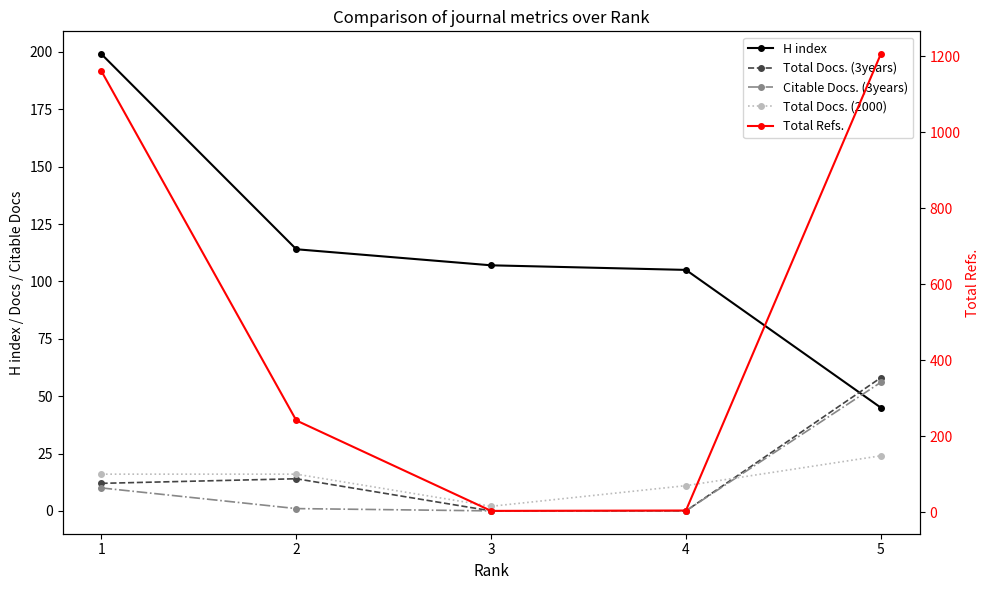

Reading left to right, extract all data points from this chart.

H index: 1=199	2=114	3=107	4=105	5=45
Total Docs. (3years): 1=12	2=14	3=0	4=0	5=58
Citable Docs. (3years): 1=10	2=1	3=0	4=0	5=56
Total Docs. (2000): 1=16	2=16	3=2	4=11	5=24
Total Refs.: 1=1160	2=241	3=3	4=4	5=1205